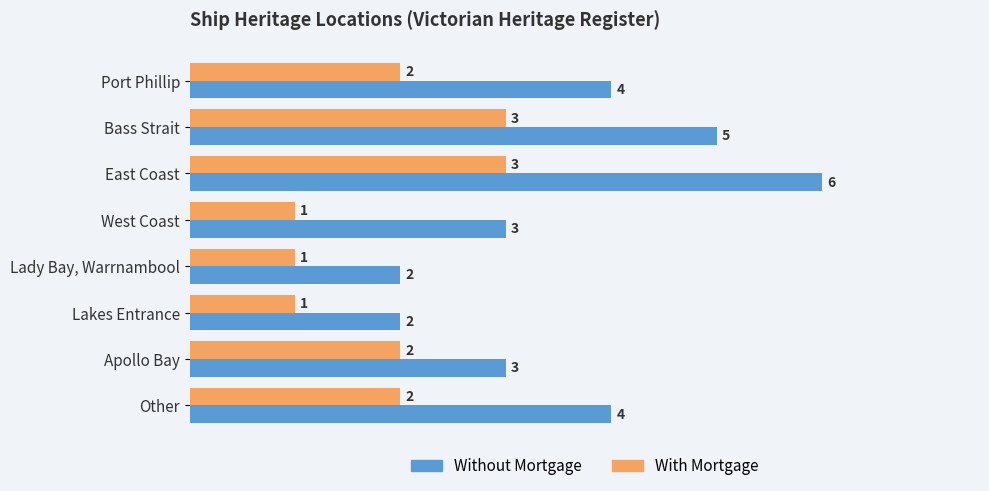

Between Lakes Entrance and Other, which series saw the biggest shift?

Without Mortgage